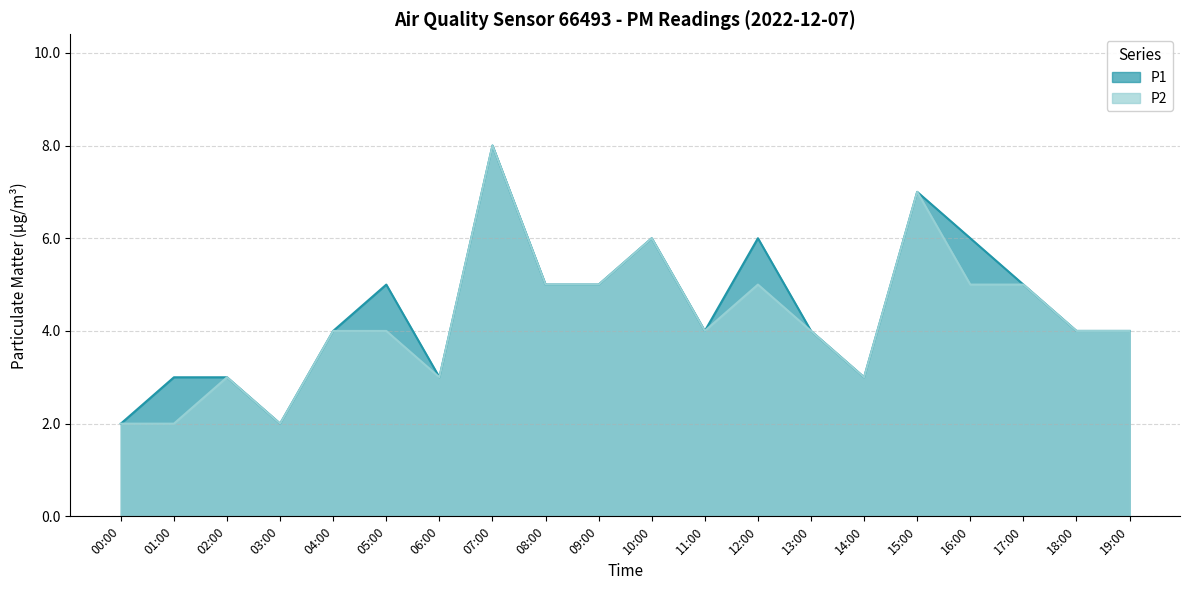

In P1, how many points are higher than both neighbors (excluding endpoints)?

5